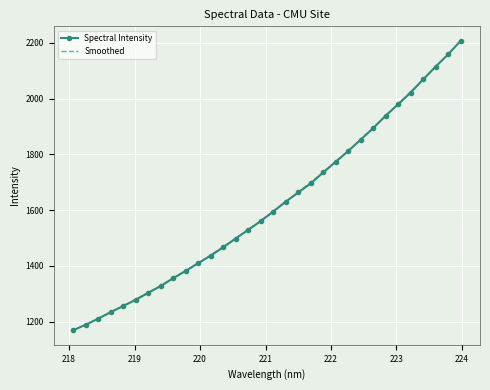

What is the ratio of the value at 218.6332 to the value at 222.4538?

0.7